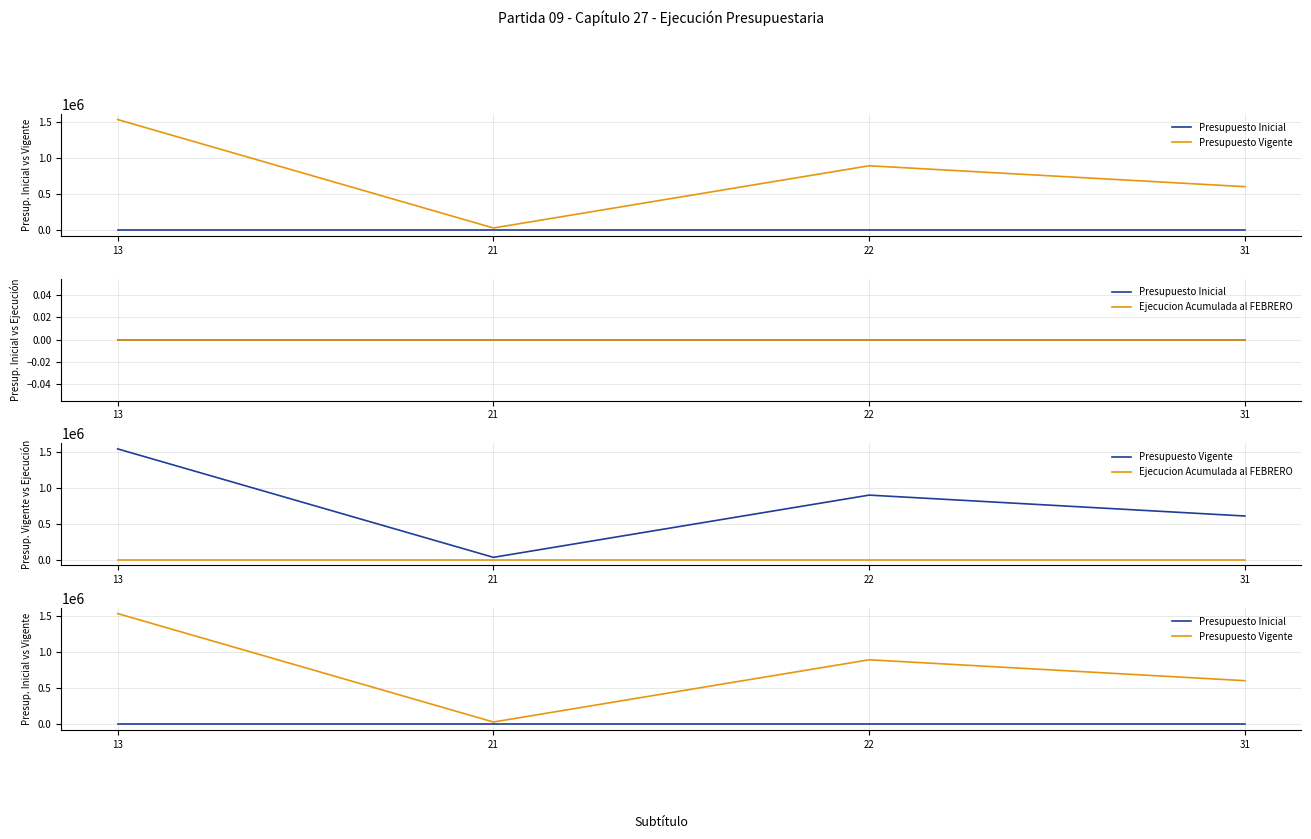

Reading left to right, what are all the values shown in this chart?

Presupuesto Inicial: 13=0	21=0	22=0	31=0
Presupuesto Vigente: 13=1540251	21=34000	22=898291	31=607960
Ejecucion Acumulada al FEBRERO: 13=0	21=0	22=0	31=0